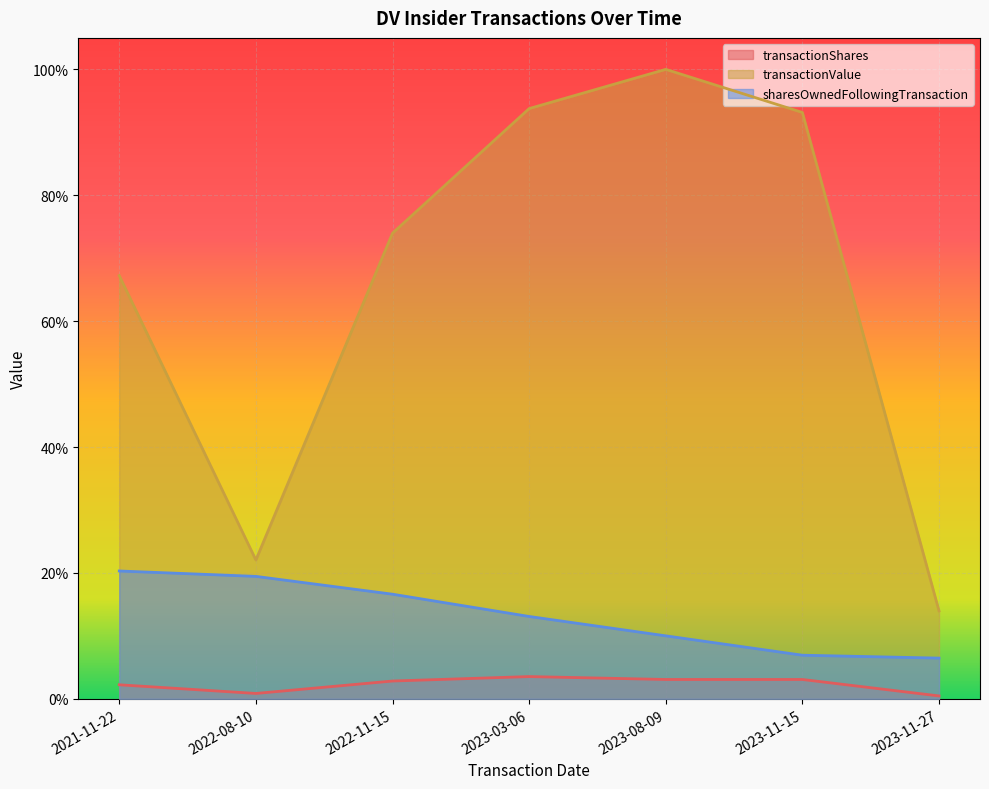

What is the average value of the transactionValue series?

0.7